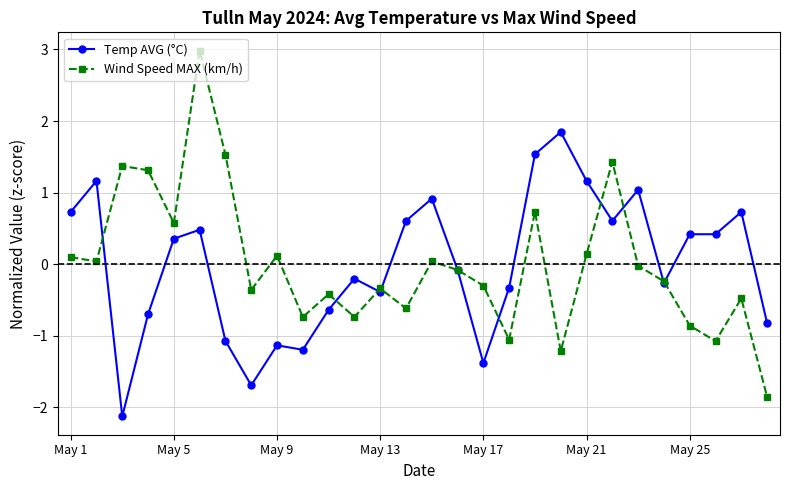

Rank the series by their maximum value, from lowest to highest.

Temp AVG (°C), Wind Speed MAX (km/h)